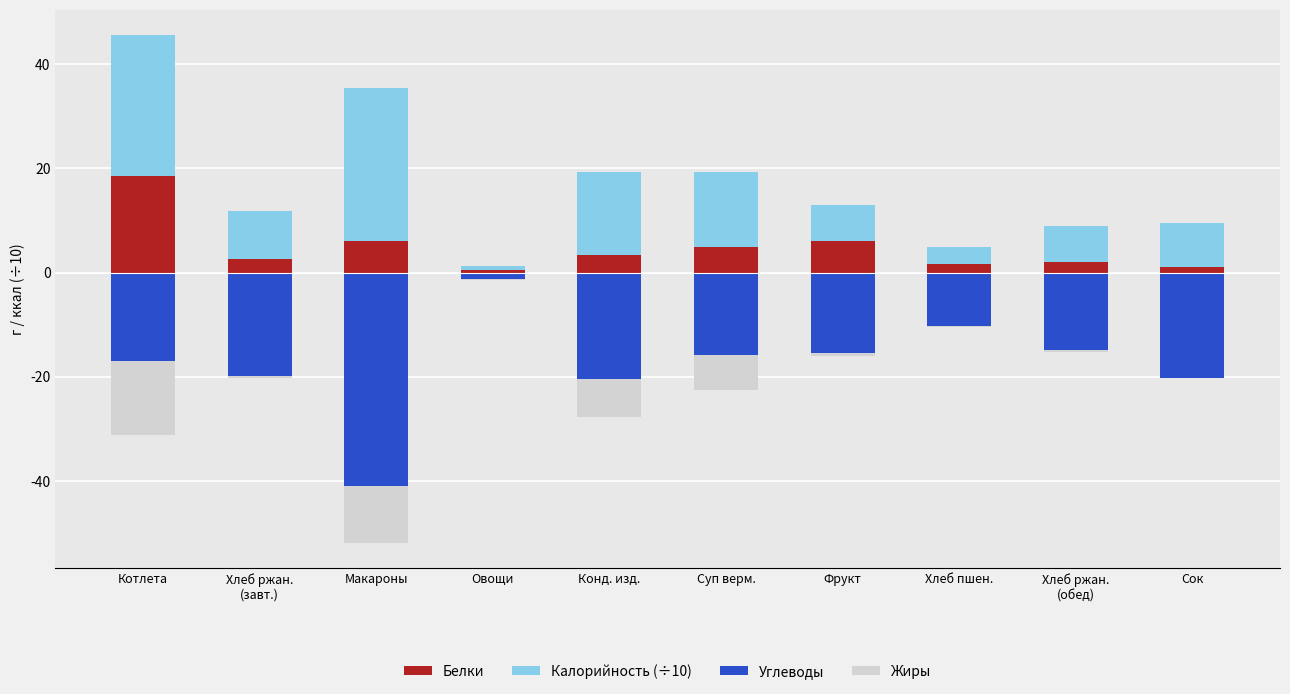

Reading right to left, extract all data points from this chart.

Белки: Сок=1.0	Хлеб ржан.
(обед)=2.0	Хлеб пшен.=1.6	Фрукт=6.0	Суп верм.=4.9	Конд. изд.=3.3	Овощи=0.4	Макароны=6.1	Хлеб ржан.
(завт.)=2.6	Котлета=18.6
Калорийность (÷10): Сок=8.5	Хлеб ржан.
(обед)=6.9	Хлеб пшен.=3.2	Фрукт=7.1	Суп верм.=14.5	Конд. изд.=16.0	Овощи=0.8	Макароны=29.3	Хлеб ржан.
(завт.)=9.2	Котлета=27.0
Углеводы: Сок=-20.2	Хлеб ржан.
(обед)=-14.9	Хлеб пшен.=-10.3	Фрукт=-15.5	Суп верм.=-15.8	Конд. изд.=-20.5	Овощи=-1.3	Макароны=-41.0	Хлеб ржан.
(завт.)=-19.8	Котлета=-17.0
Жиры: Сок=0.0	Хлеб ржан.
(обед)=-0.3	Хлеб пшен.=-0.2	Фрукт=-0.5	Суп верм.=-6.7	Конд. изд.=-7.2	Овощи=-0.1	Макароны=-10.9	Хлеб ржан.
(завт.)=-0.4	Котлета=-14.3